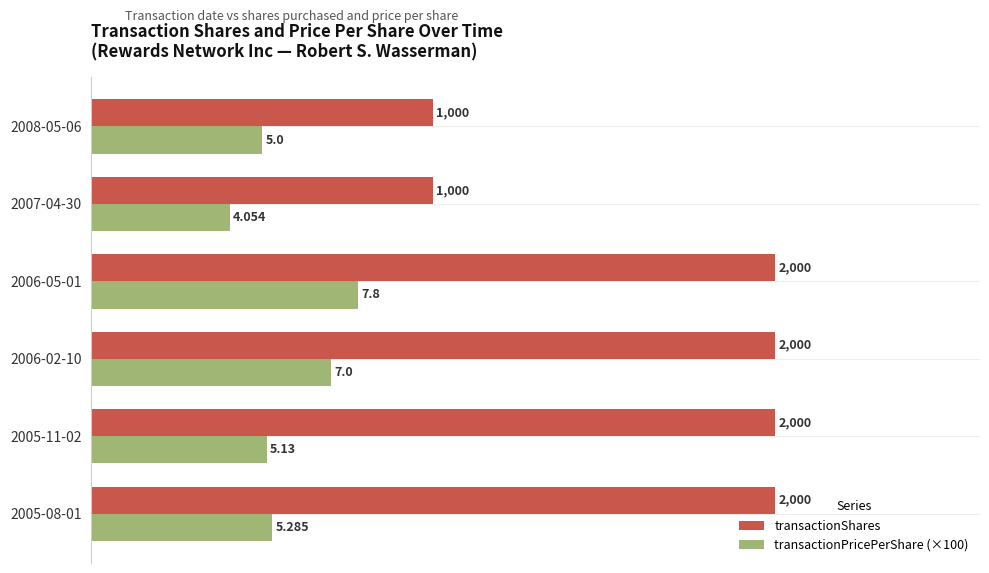

Which series has the widest spread of values?

transactionShares